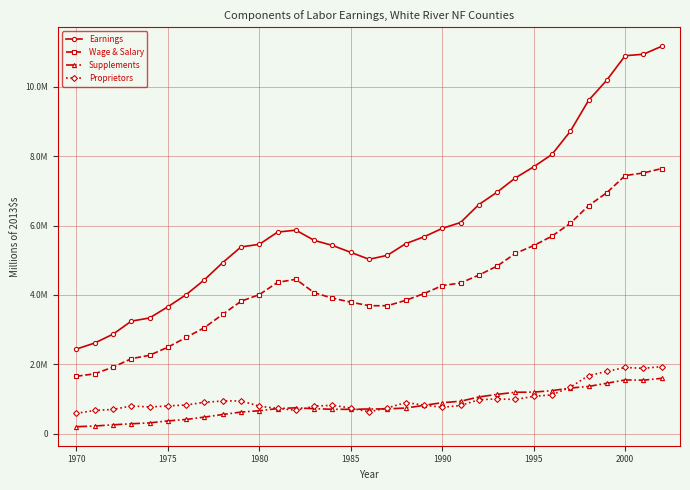

In Proprietors, how many points are lower than both neighbors (excluding endpoints)?

6